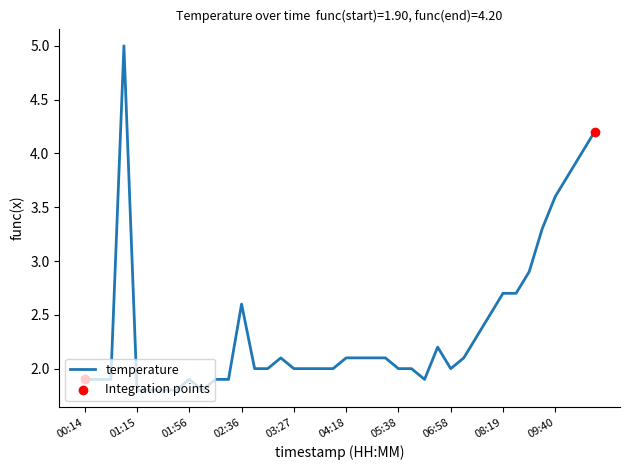

What is the difference between the maximum and minimum values?

3.2